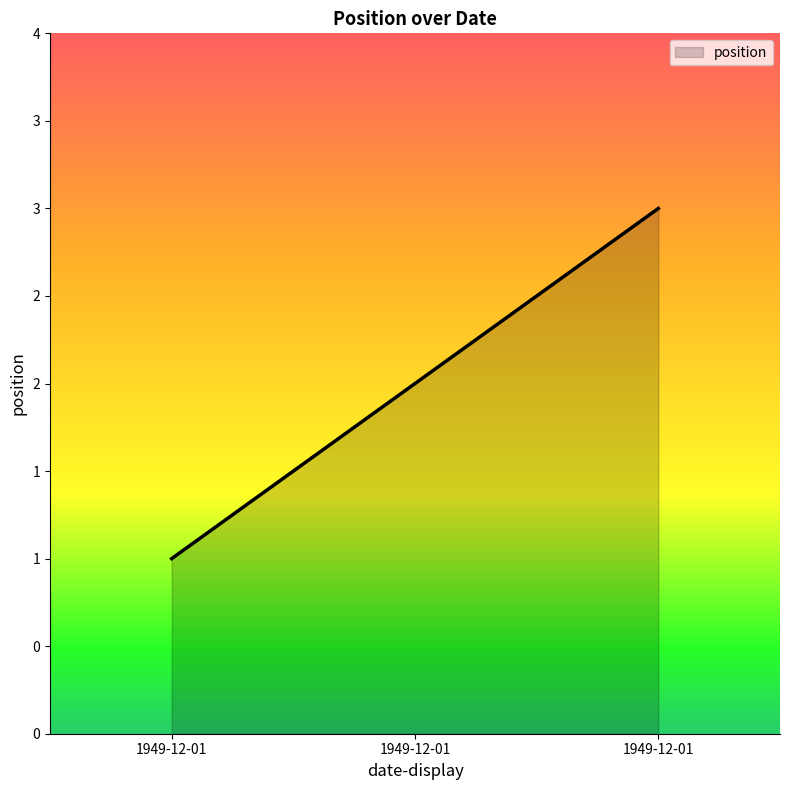

What is the change in value from 1949-12-01 to 1949-12-01?

+2